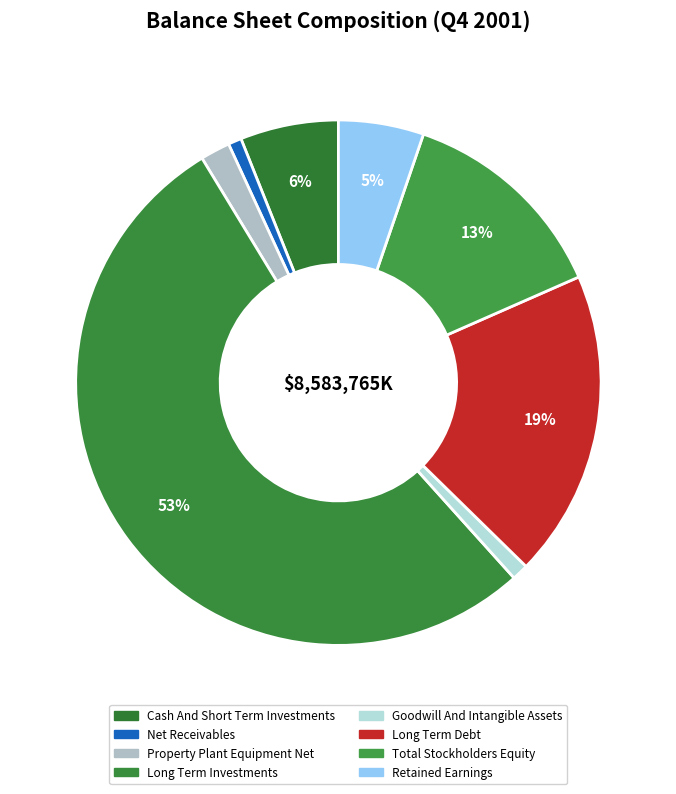

How many segments does this pie chart have?

8